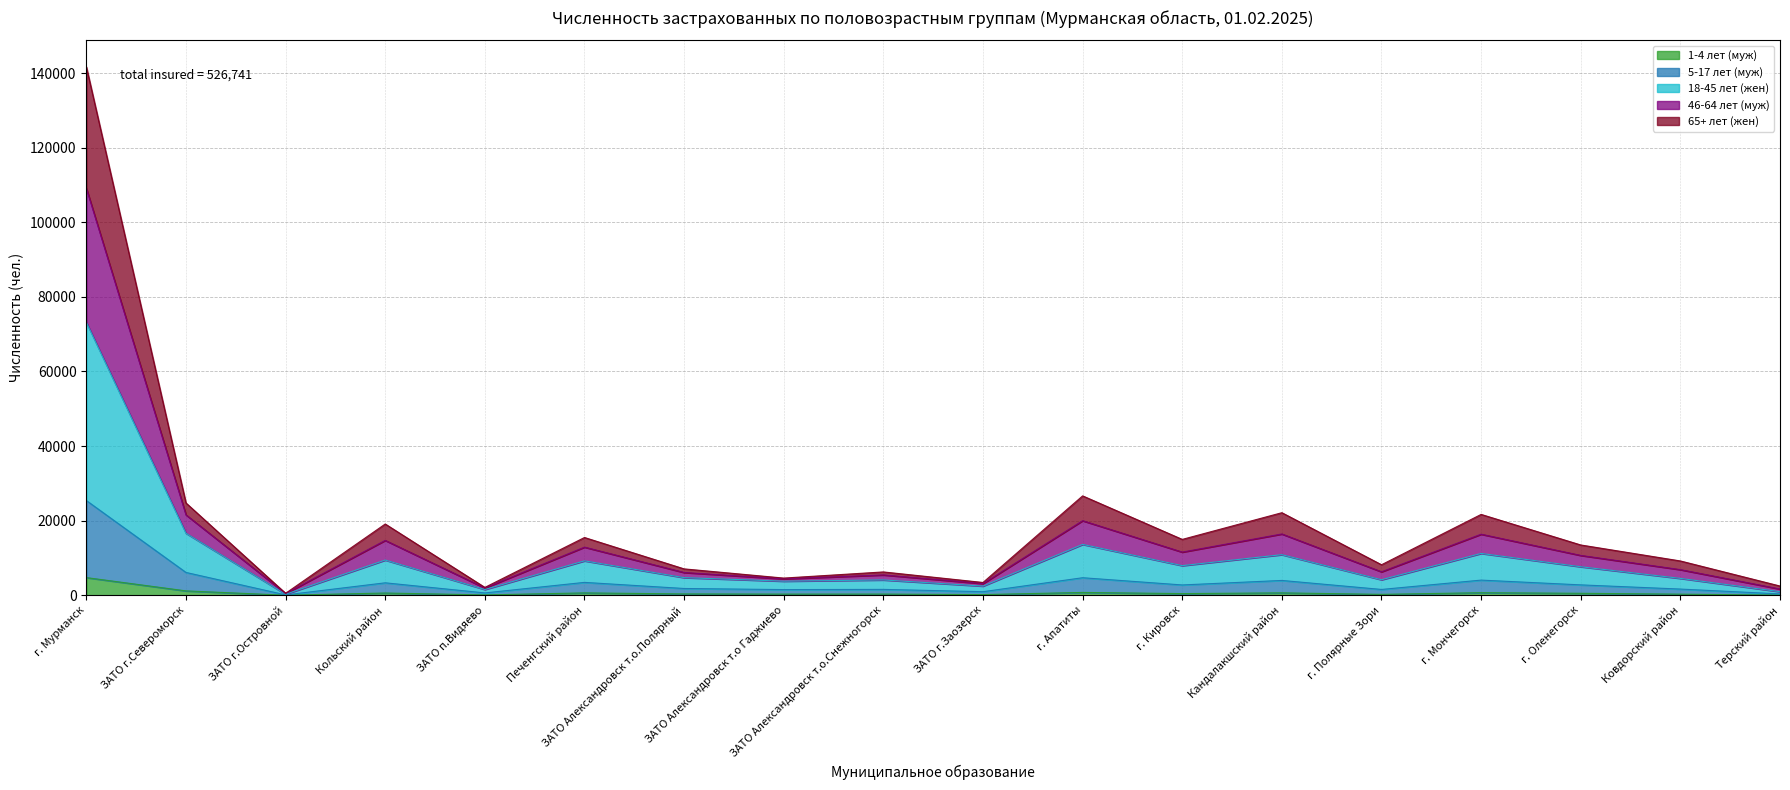

At which category is the sum across all series the highest?

г. Мурманск